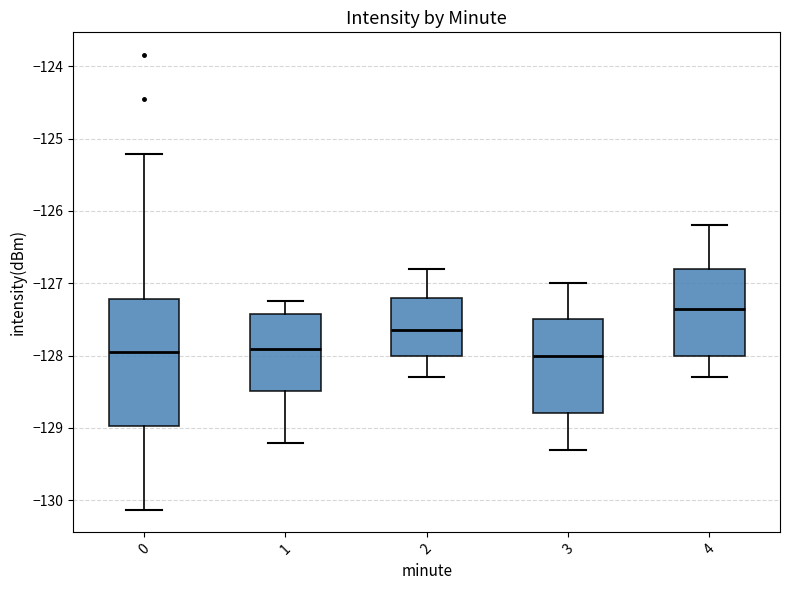

Which box has the highest median line?

4